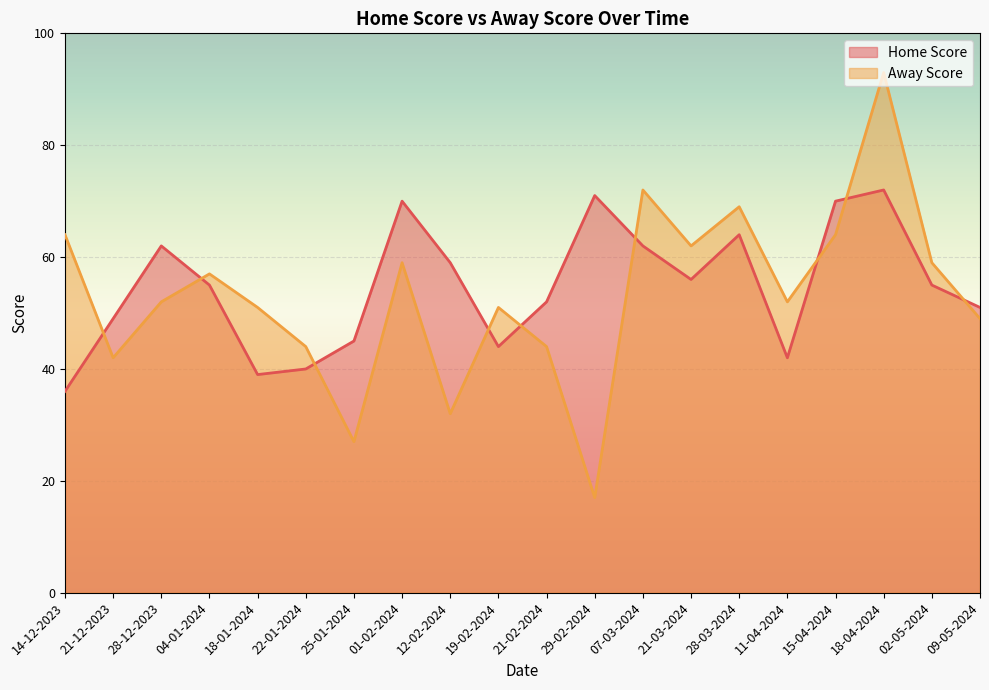

What is the highest value of the Away Score series?

93